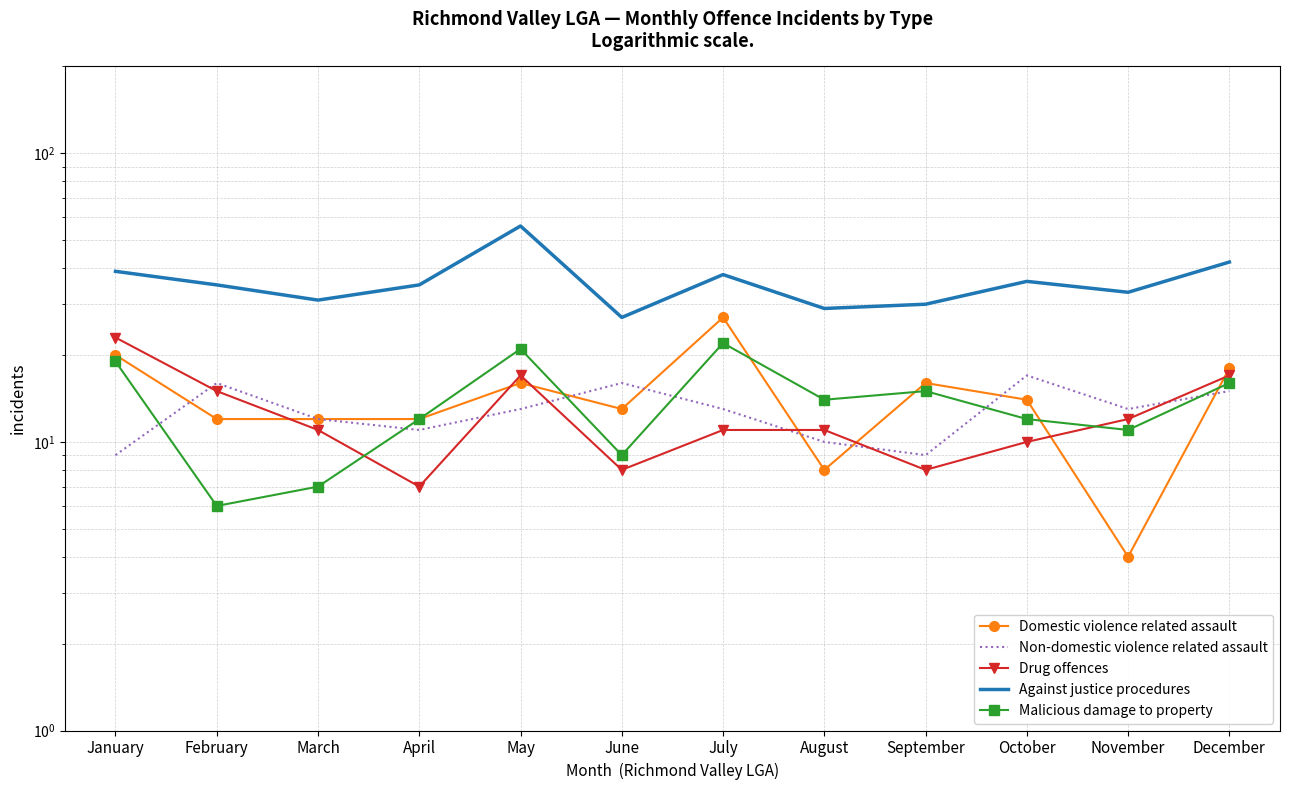

Does the chart have visible grid lines?

Yes